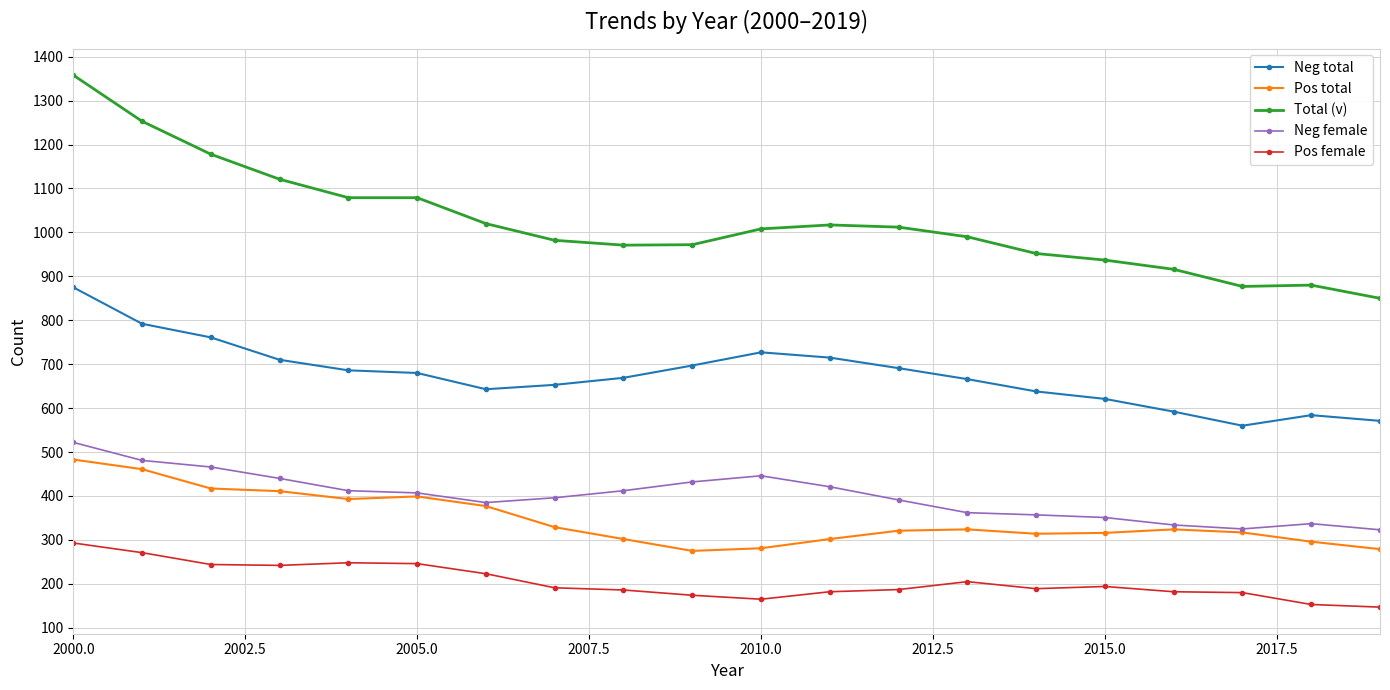

What is the greatest value displayed?

1358